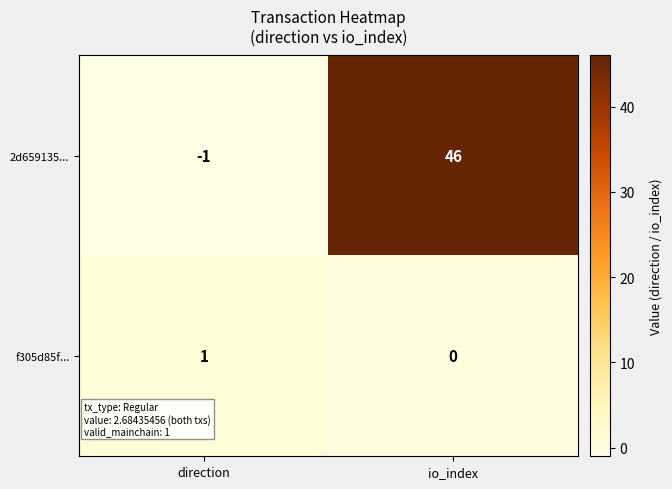

What is the total value across all series at io_index?

46